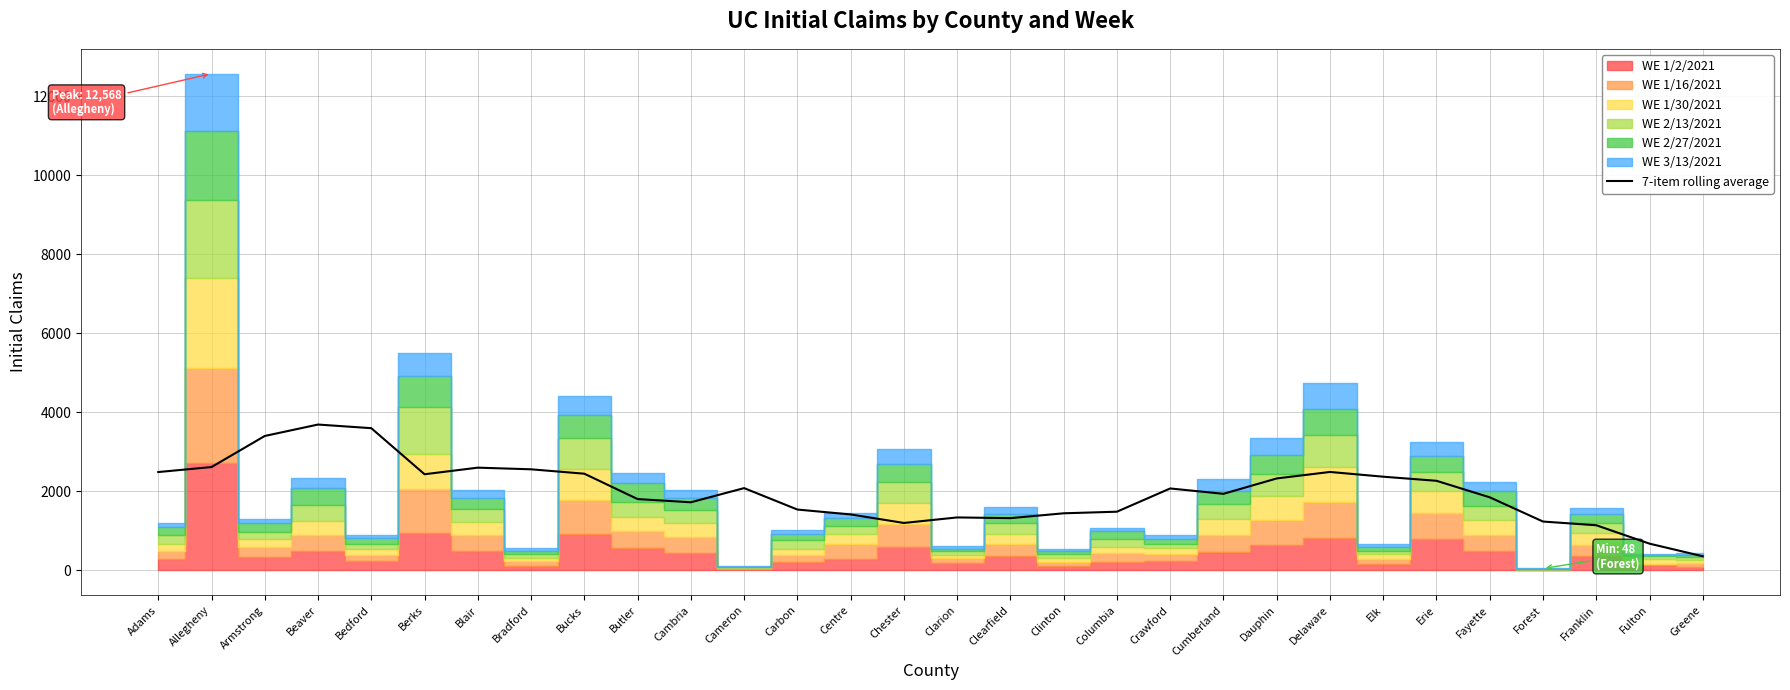

What is the sum of all values?

59906.1